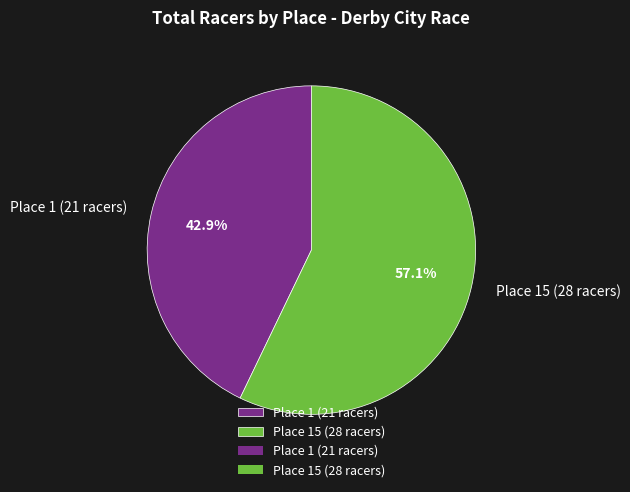

Combined, what portion of the pie is Place 15 (28 racers) and Place 1 (21 racers)?

100.0%